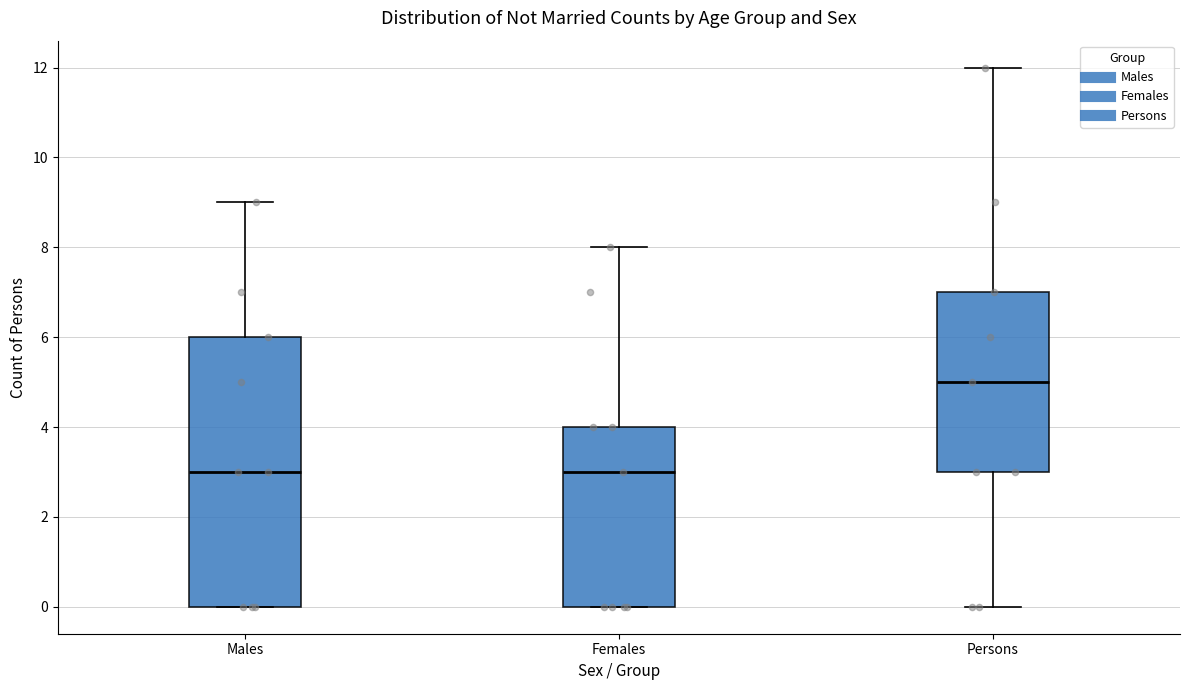

Reading left to right, transcribe this box plot: for each box, give where its median line is, the range the box spans, and where its two whiskers end, as read against the y-axis. The values are not printed on the chart, so give them approximately, as read against the axis.

Males: median 3, box 0 to 6, whiskers 0 to 9
Females: median 3, box 0 to 4, whiskers 0 to 8
Persons: median 5, box 3 to 7, whiskers 0 to 12